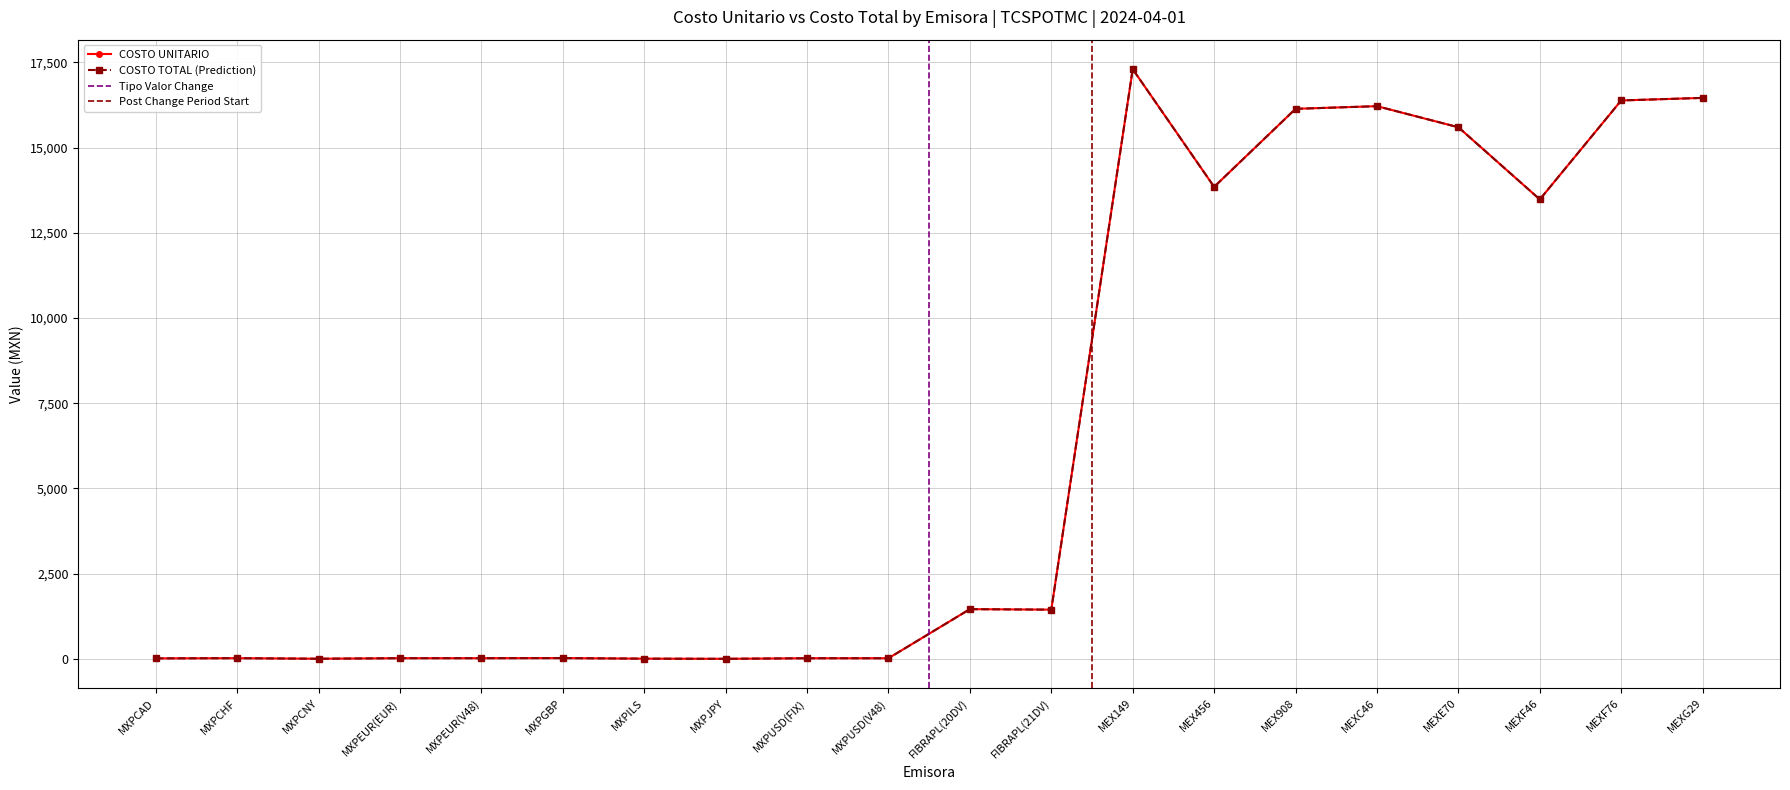

Which series has the widest spread of values?

COSTO UNITARIO